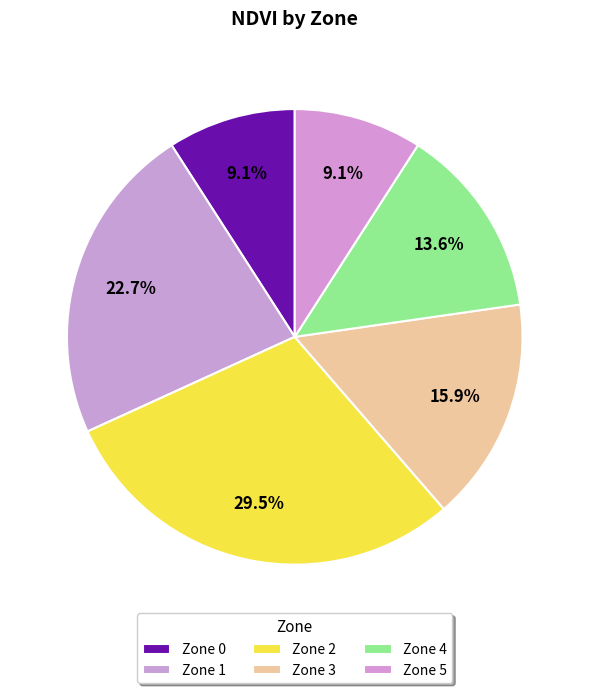

Does Zone 3 account for over 50% of the chart?

No